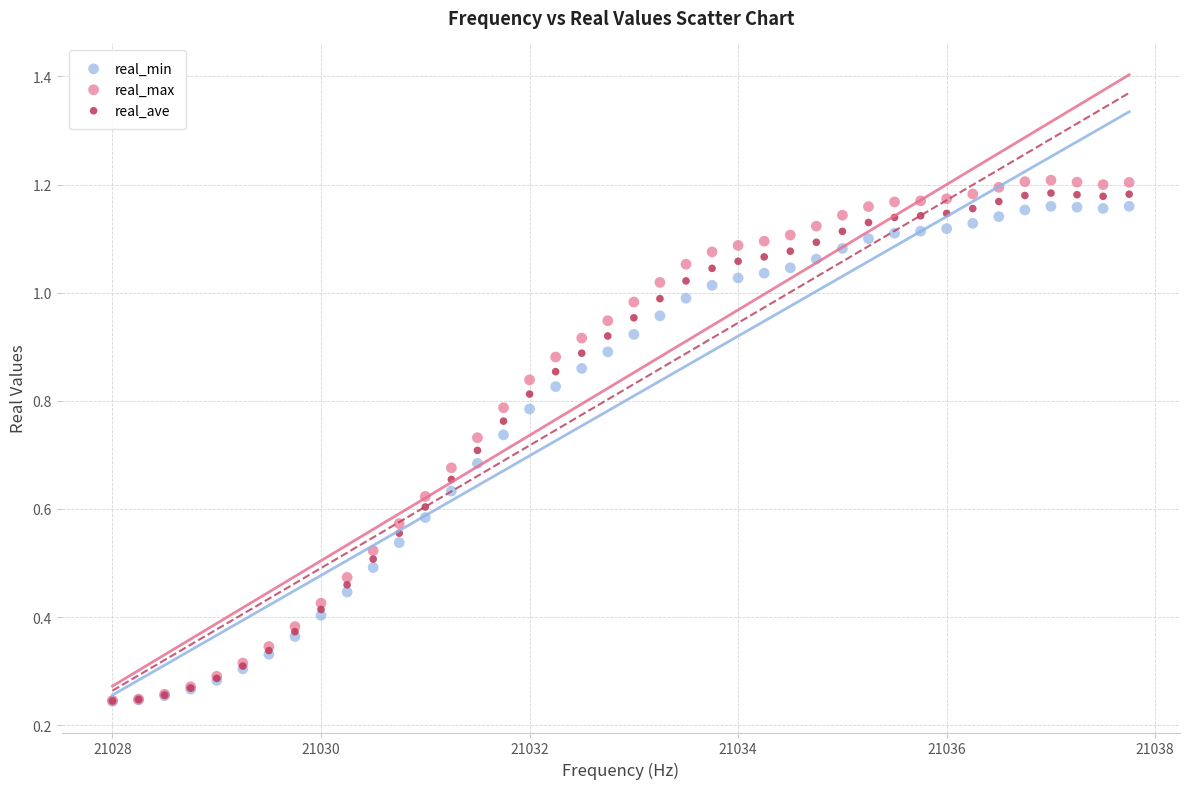

What are all the series names shown in the legend?

real_min, real_max, real_ave